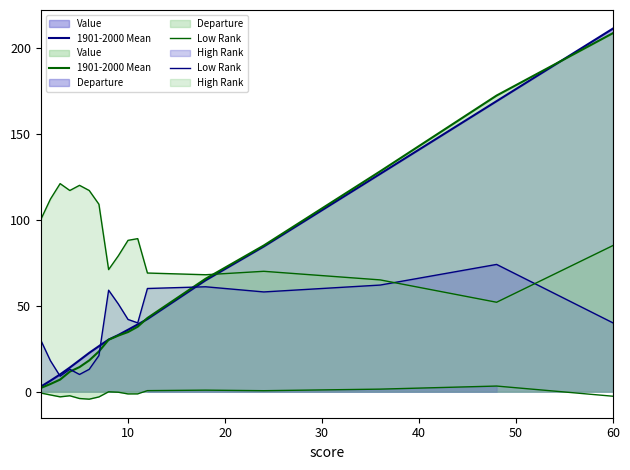

What is the minimum value for Low Rank?

9.0